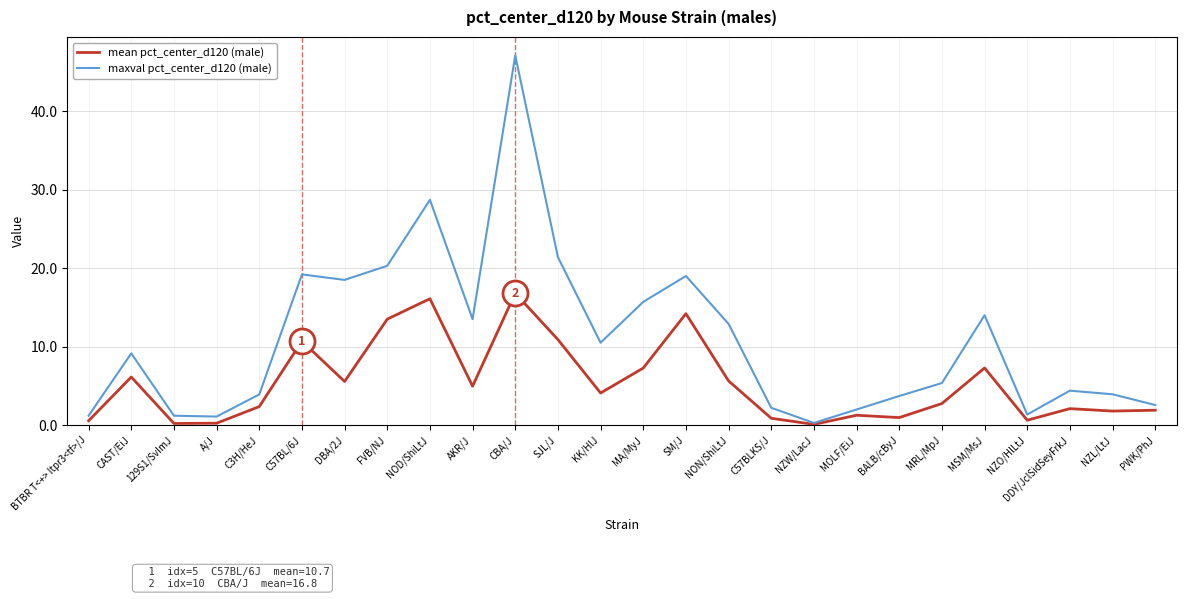

Rank the series by their maximum value, from highest to lowest.

maxval pct_center_d120 (male), mean pct_center_d120 (male)